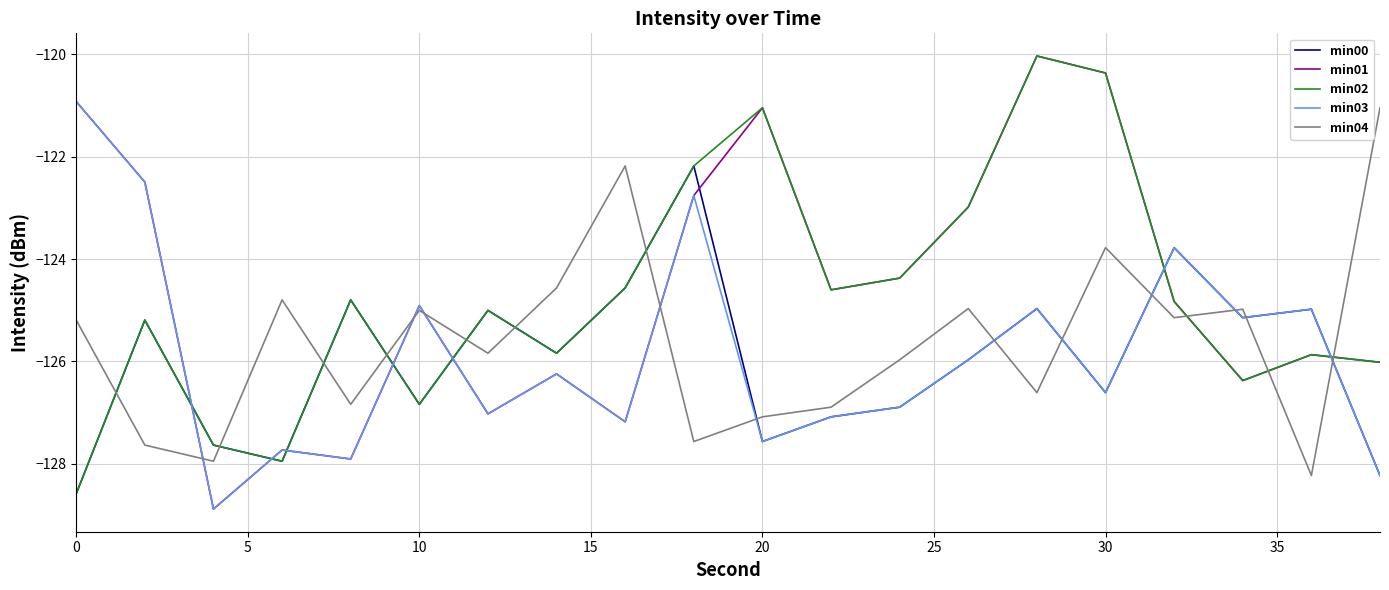

Which series ends up on top after the final intersection of min02 and min00?

min02